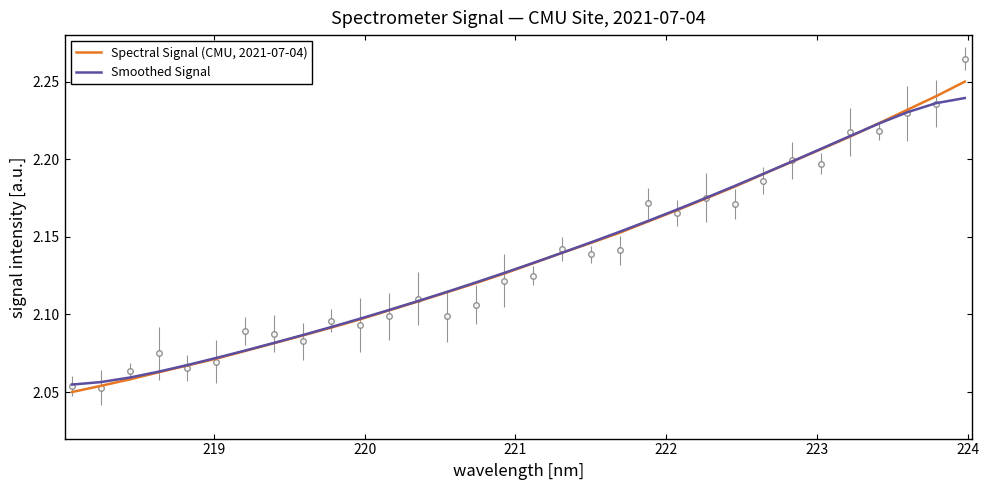

True or false: Smoothed Signal and Spectral Signal (CMU, 2021-07-04) intersect in this chart.

True